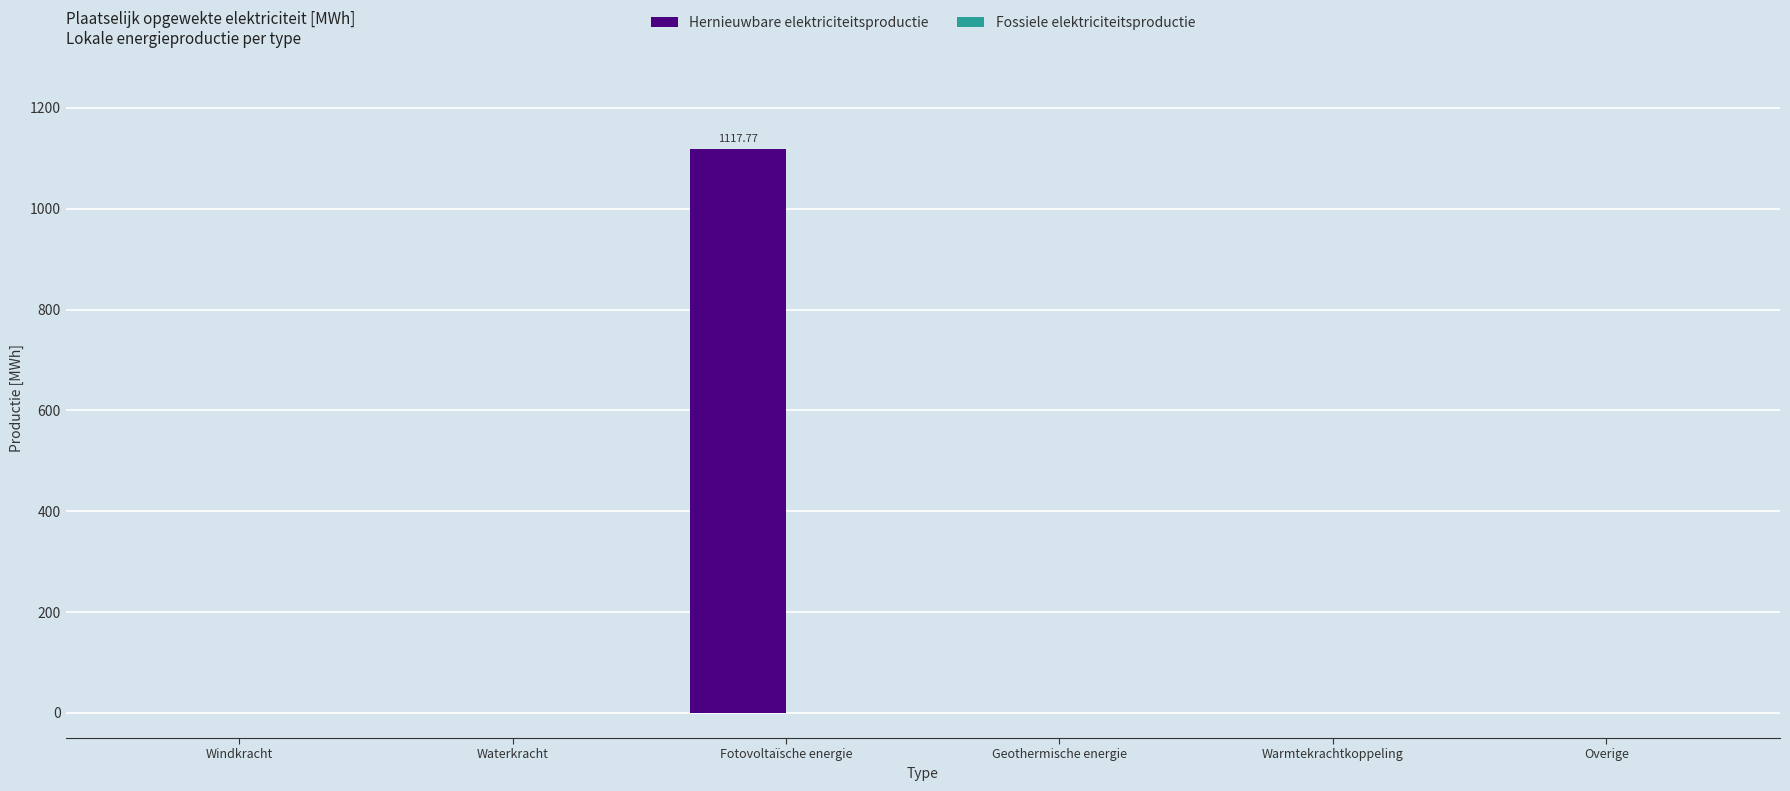

What is the change in value from Fotovoltaïsche energie to Geothermische energie?

-1117.8